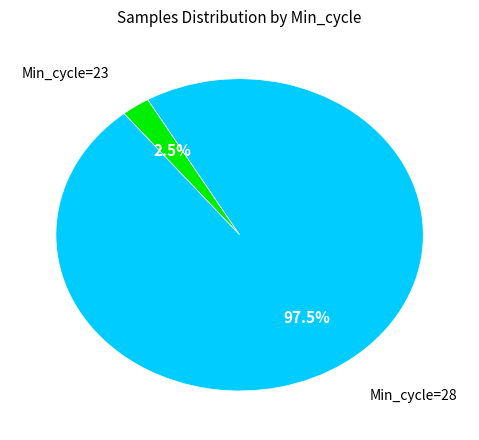

Does any single category account for the majority?

Yes